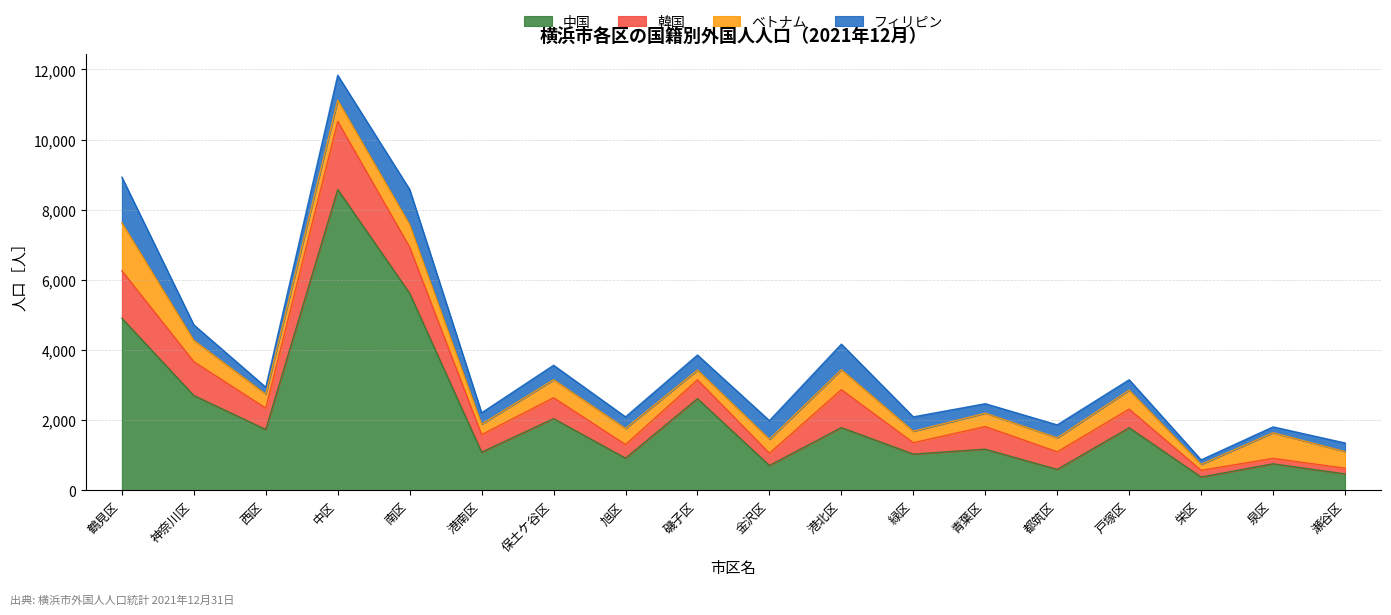

In 中国, how many points are lower than both neighbors (excluding endpoints)?

7